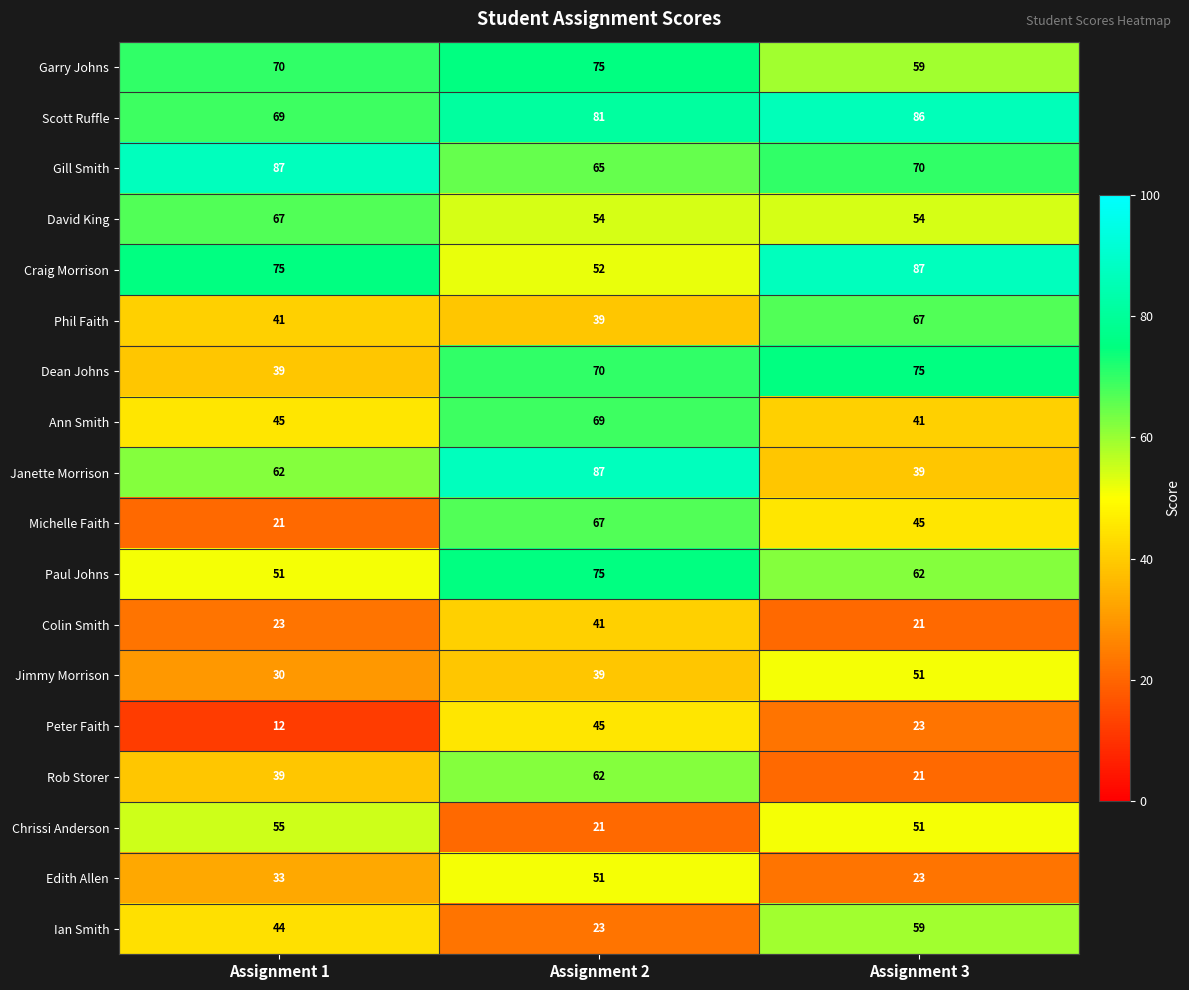

What is the difference between the maximum and minimum values in the Gill Smith series?

22